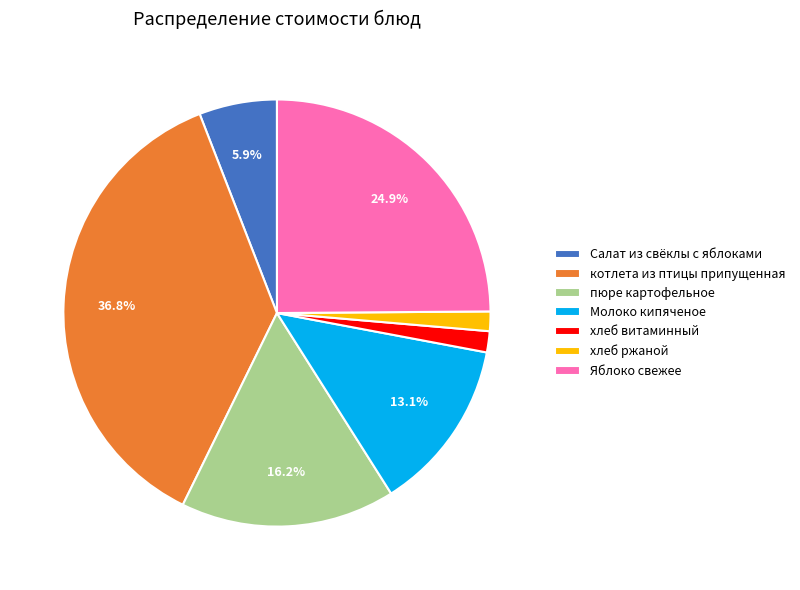

To the nearest percent, what is the average slice percentage?

14%